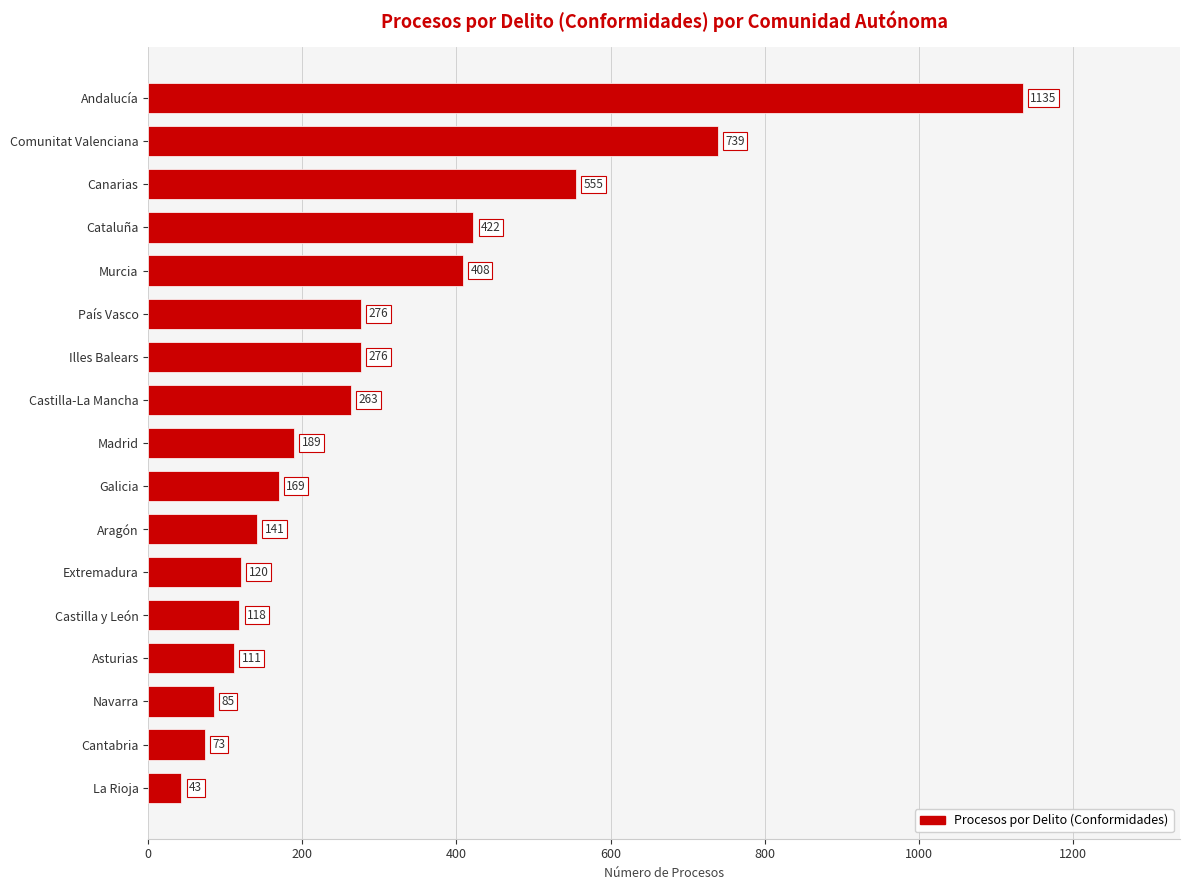

True or false: the data shows 58 at Asturias.

False